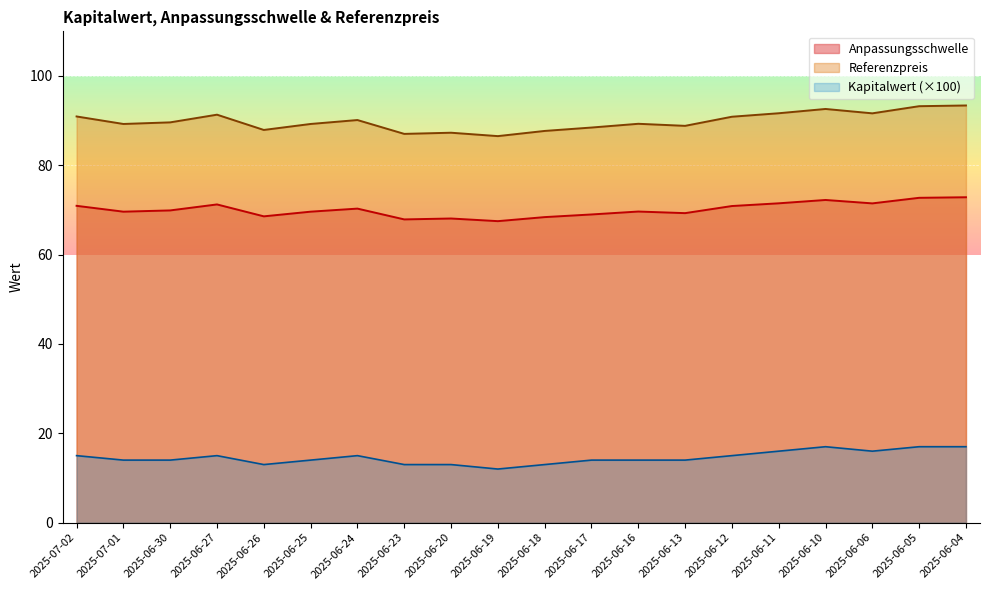

What is the difference between the Referenzpreis values at 2025-06-30 and 2025-06-16?

0.3